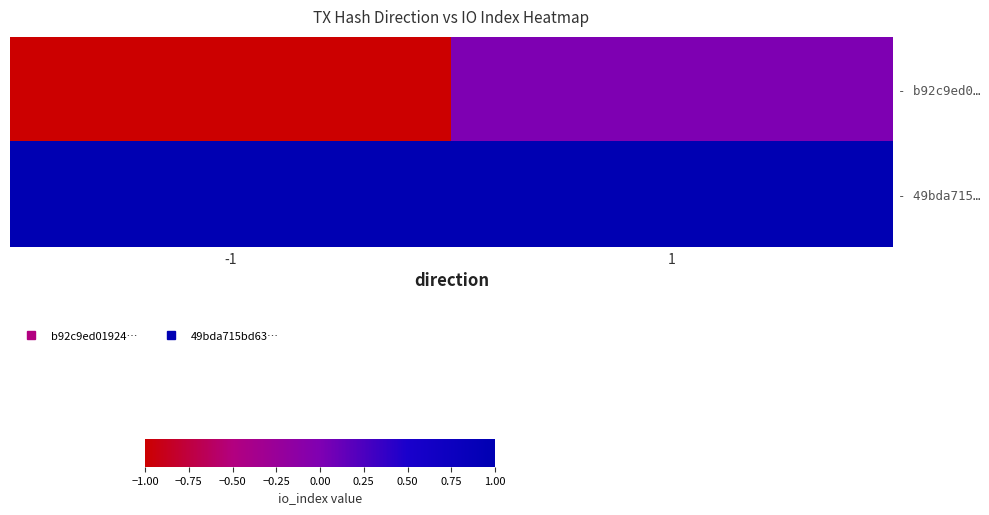

At how many categories does at least one series exceed 0?

2